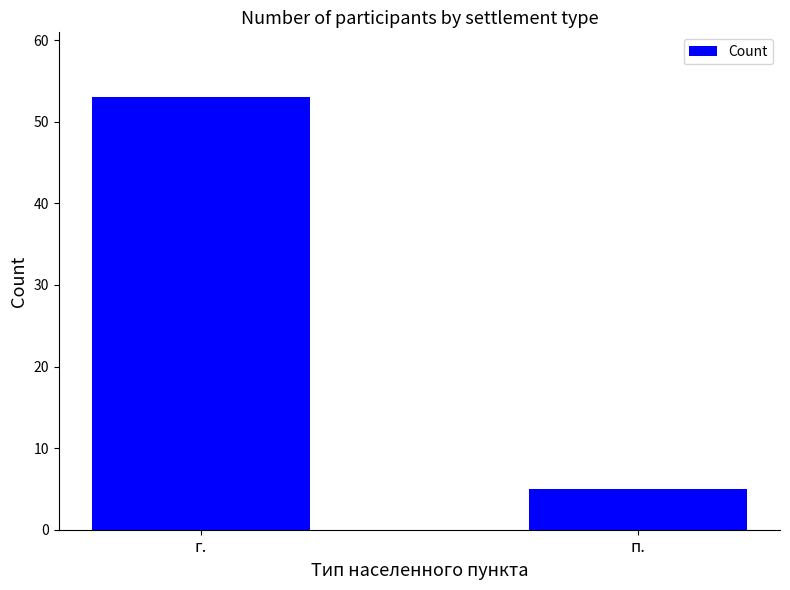

Reading right to left, extract all data points from this chart.

5	53